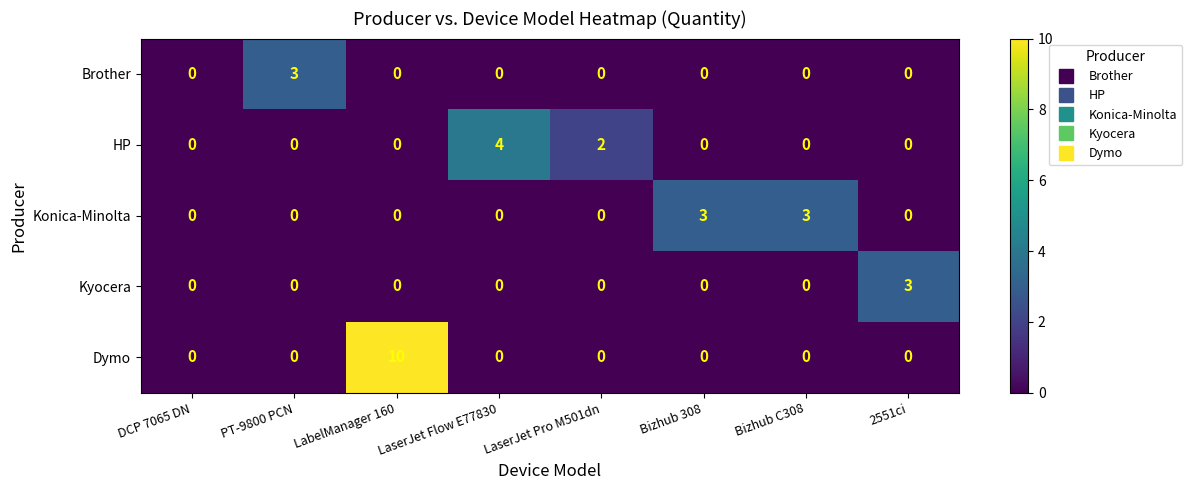

Which category has the highest value across all series?

LabelManager 160